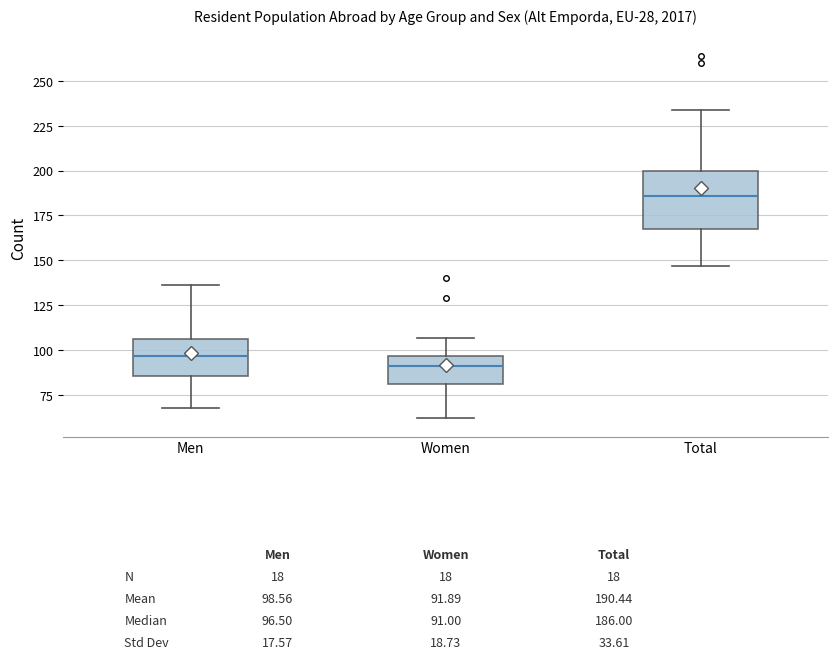

Which box has the lowest median line?

Women